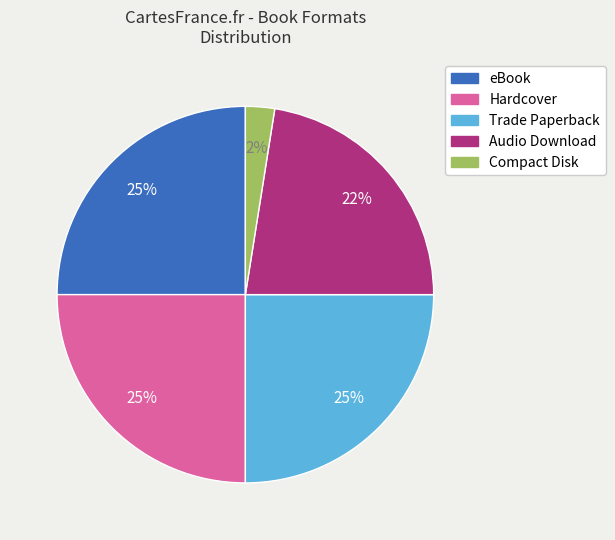

To the nearest percent, what portion does eBook represent?

25%